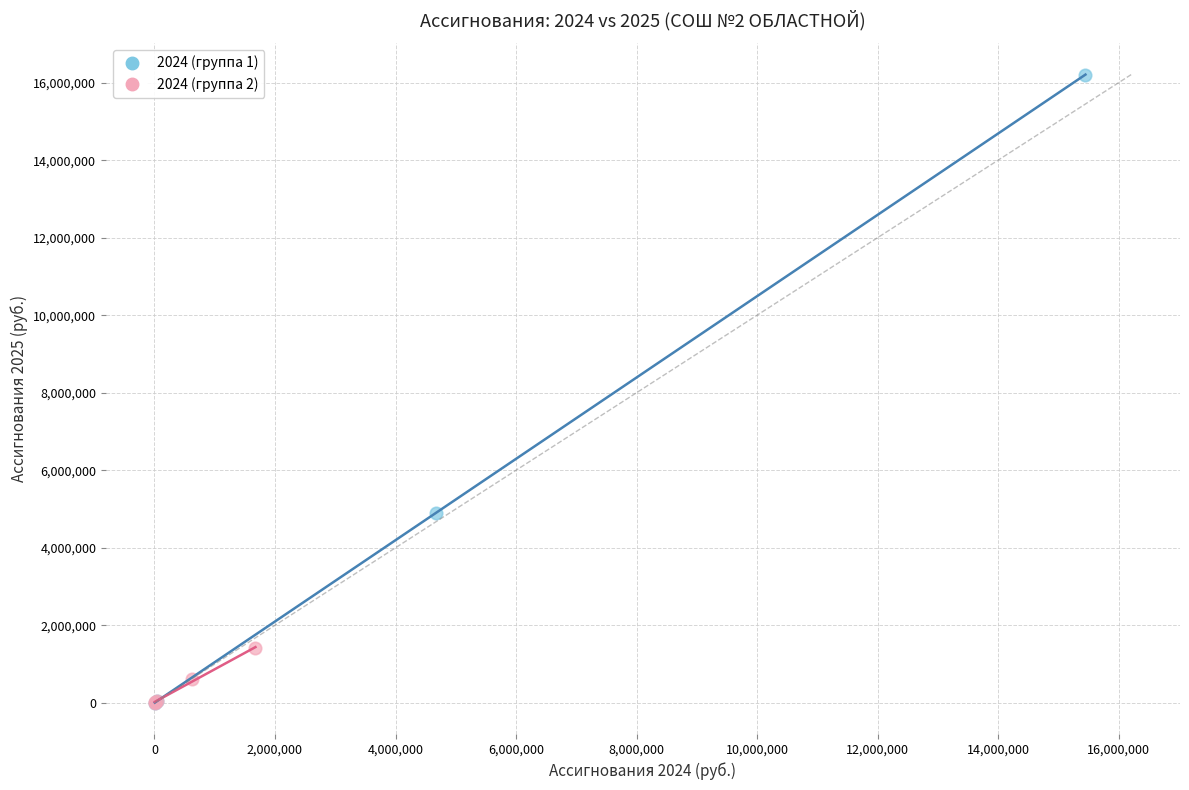

Which series contains the highest Y value?

2024 (группа 1)